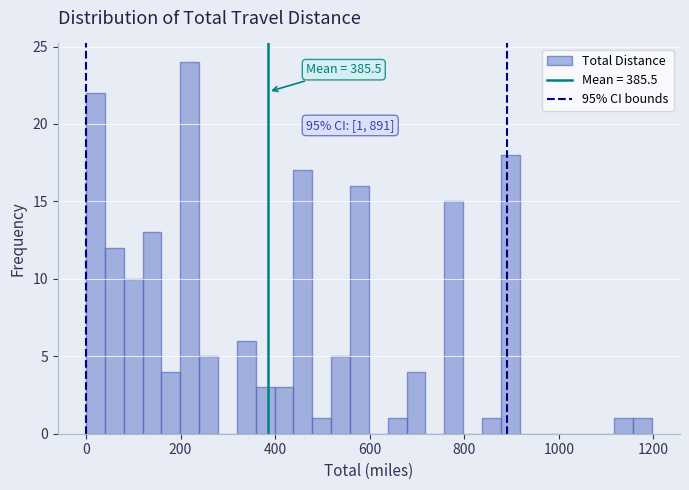

Around what value on the x-axis is the tallest bar? Give the approximate position of its centre, as read against the axis.

220